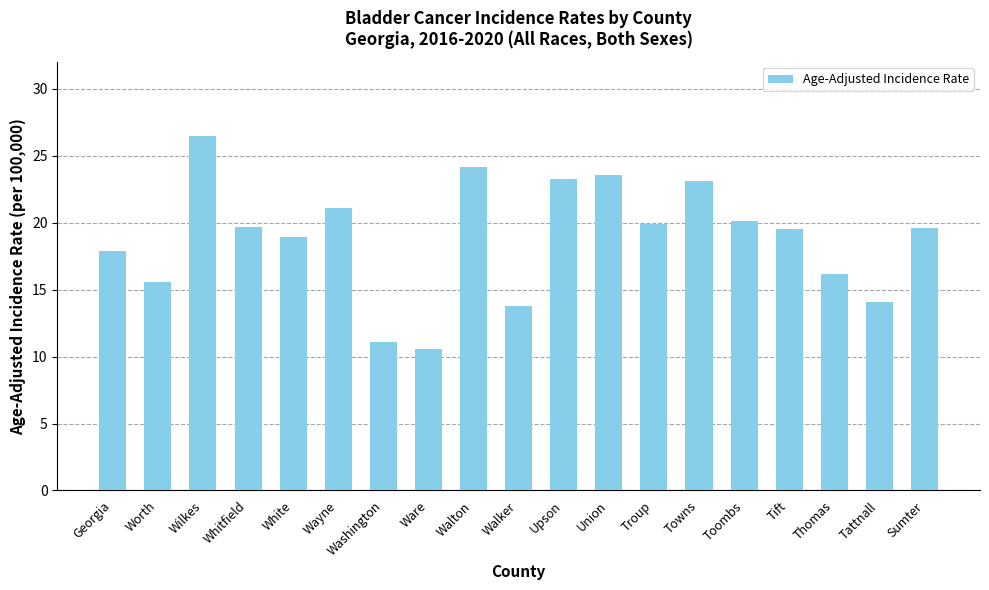

How many distinct data groups are displayed?

1